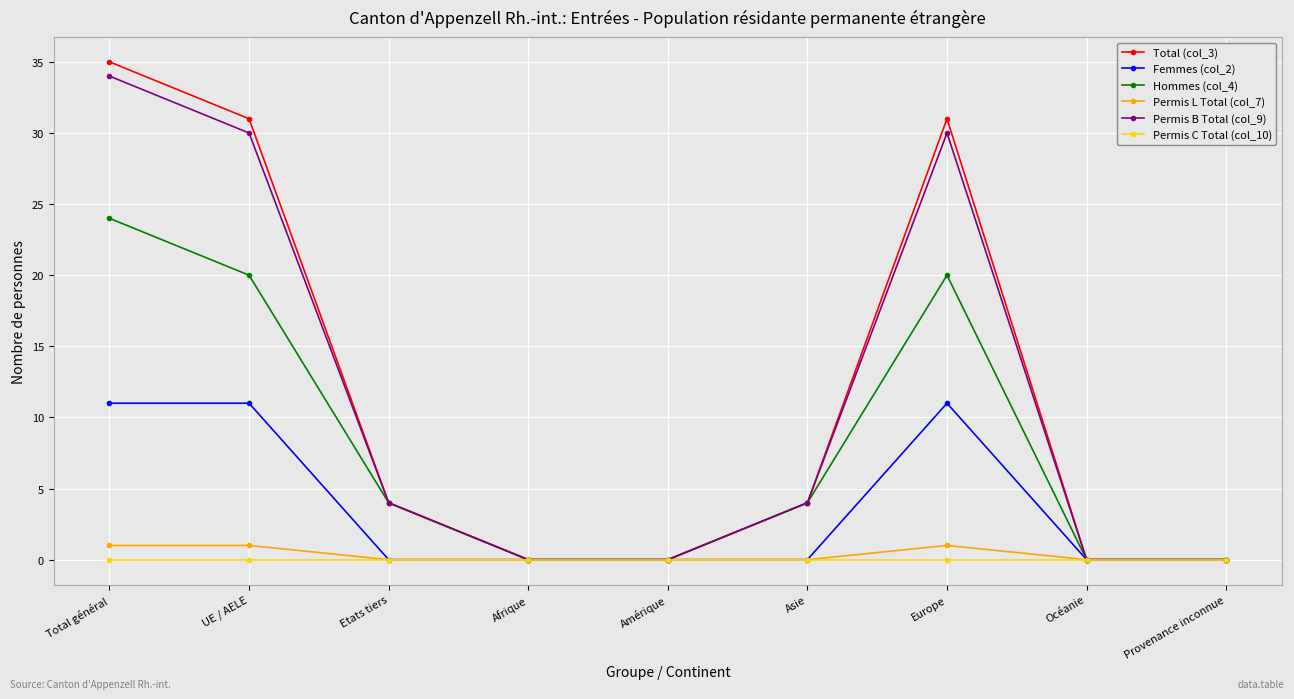

True or false: Hommes (col_4) has more than 1 points higher than both neighbors.

False